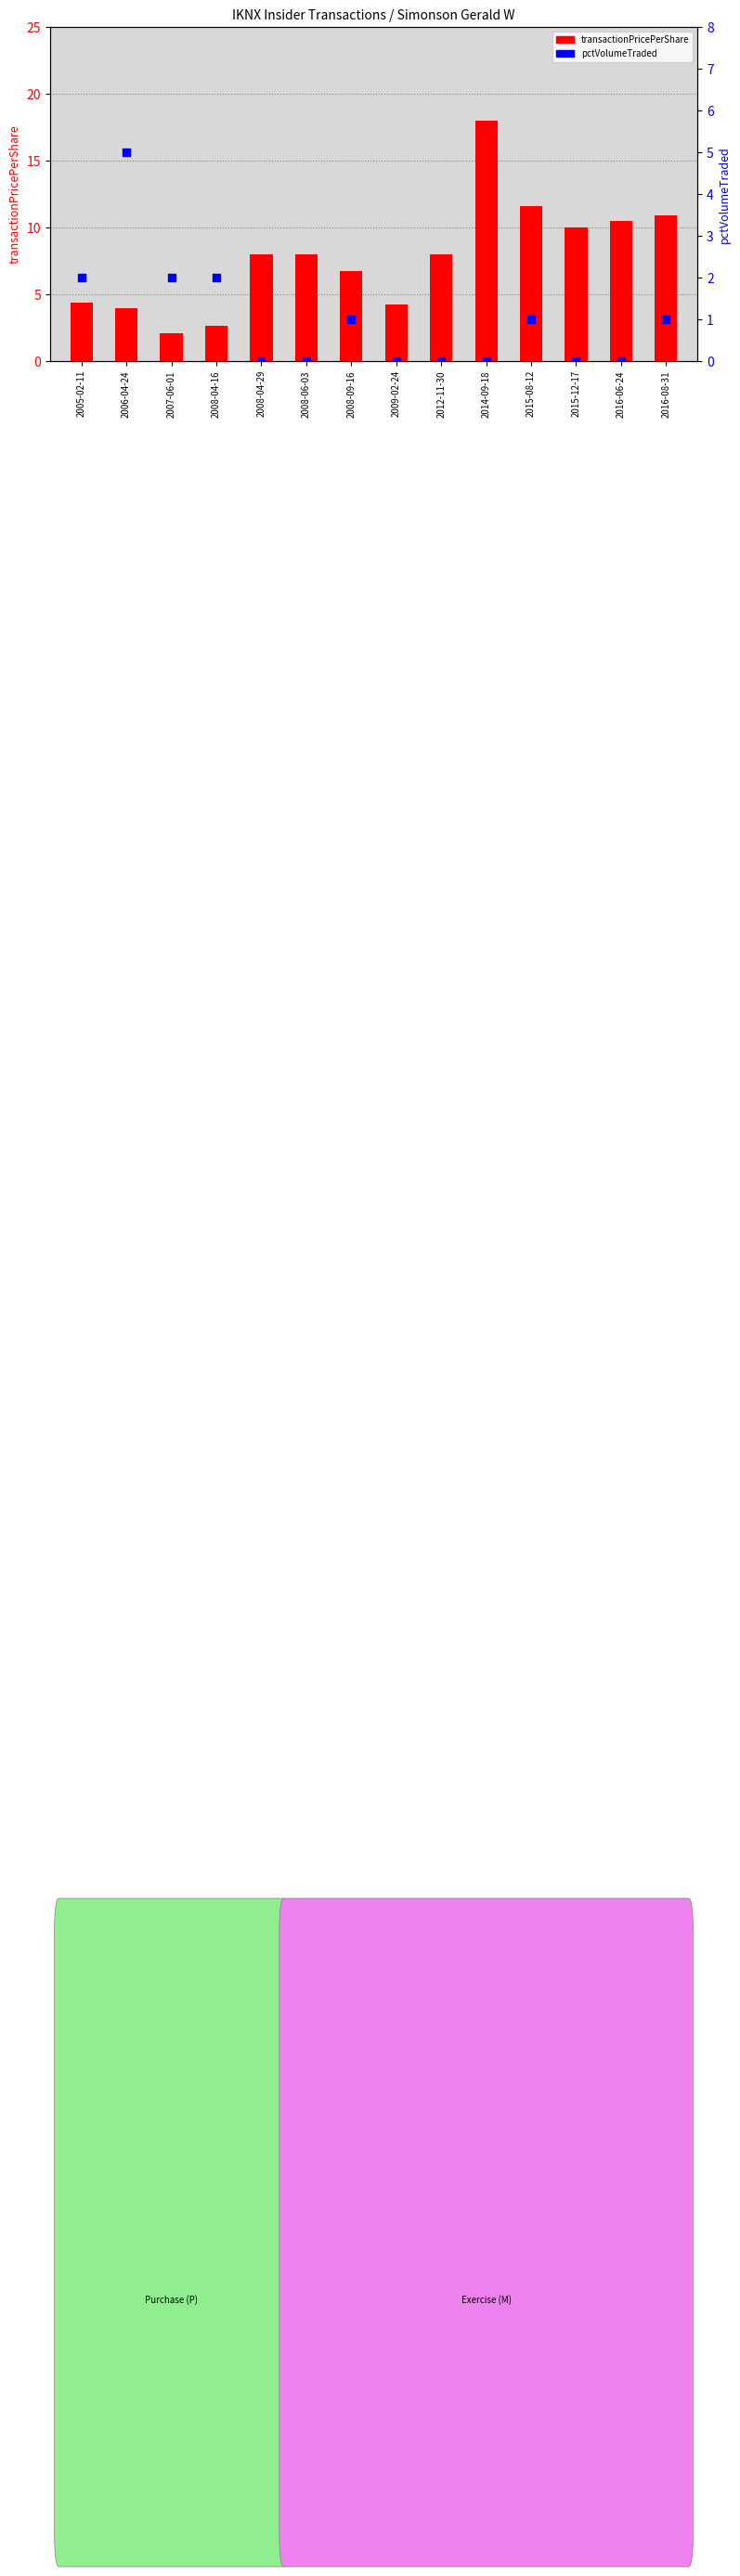

What are all the series names shown in the legend?

transactionPricePerShare, pctVolumeTraded